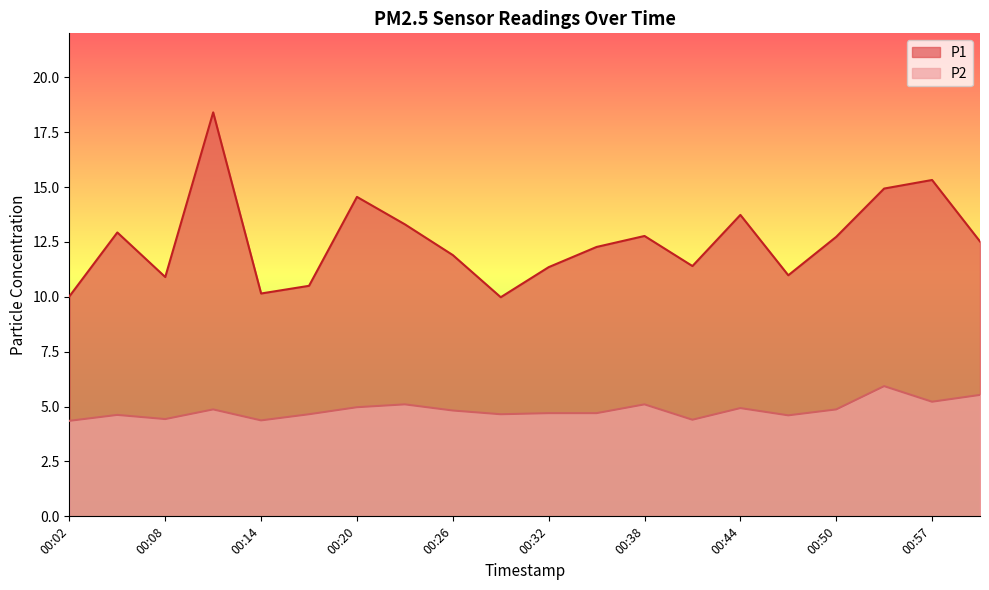

Does the chart have visible grid lines?

No